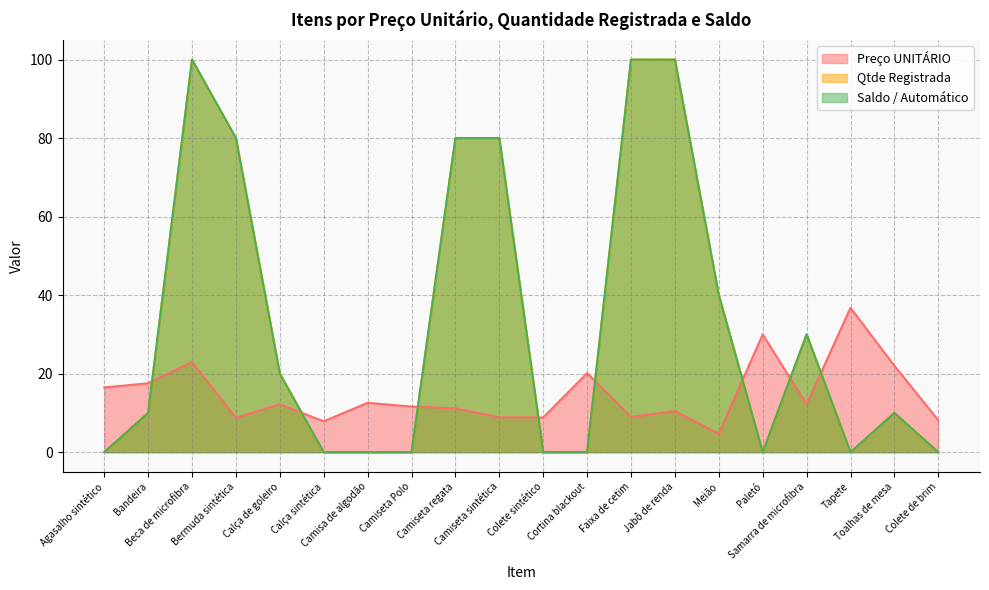

Reading left to right, extract all data points from this chart.

Preço UNITÁRIO: 16.5	17.6	22.9	8.8	12.2	7.9	12.6	11.6	11.2	8.8	8.8	20.1	9.0	10.4	4.7	30.0	12.2	36.8	22.0	8.1
Qtde Registrada: 0.0	10.0	100.0	80.0	20.0	0.0	0.0	0.0	80.0	80.0	0.0	0.0	100.0	100.0	40.0	0.0	30.0	0.0	10.0	0.0
Saldo / Automático: 0.0	10.0	100.0	80.0	20.0	0.0	0.0	0.0	80.0	80.0	0.0	0.0	100.0	100.0	40.0	0.0	30.0	0.0	10.0	0.0